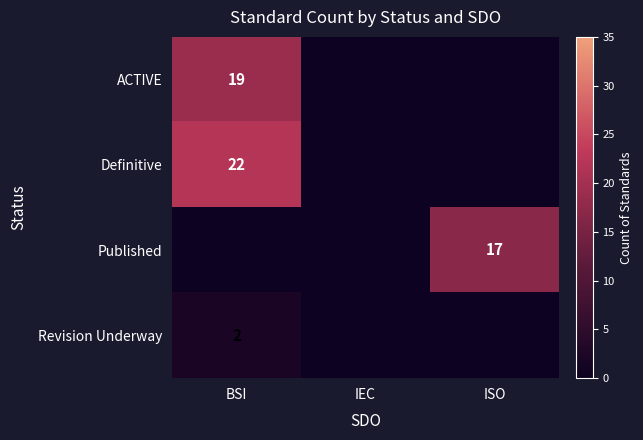

The value of Revision Underway at BSI is 2. True or false?

True